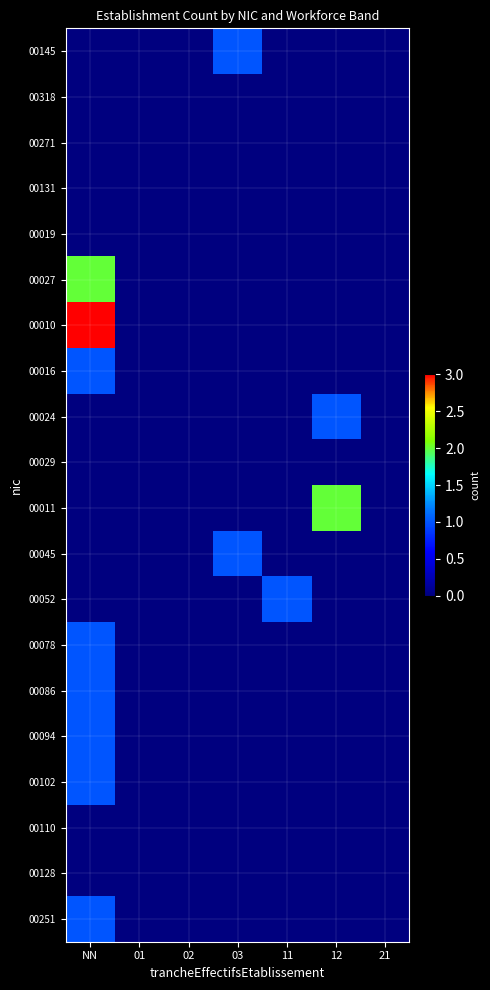

At which category is the sum across all series the highest?

NN